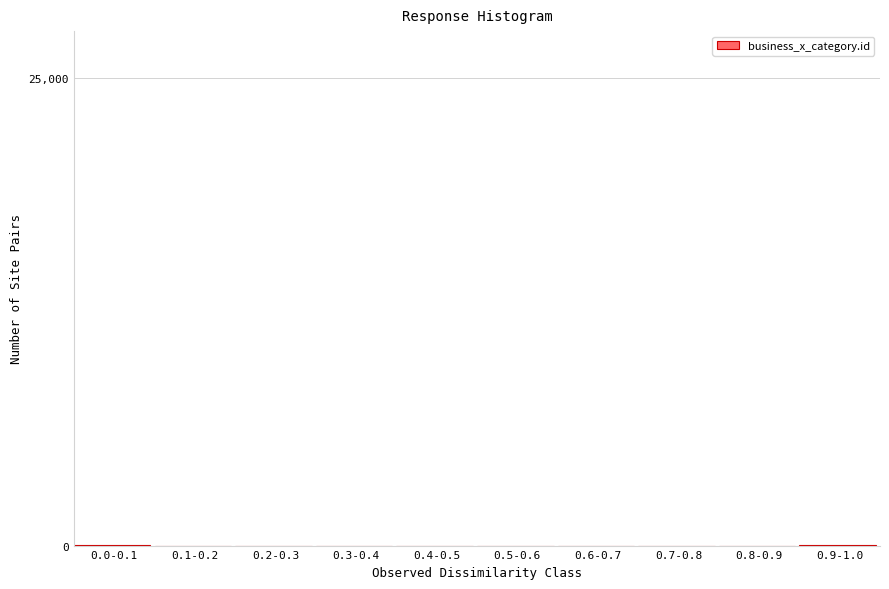

Is it true that the value at 0.8-0.9 is 0?

True